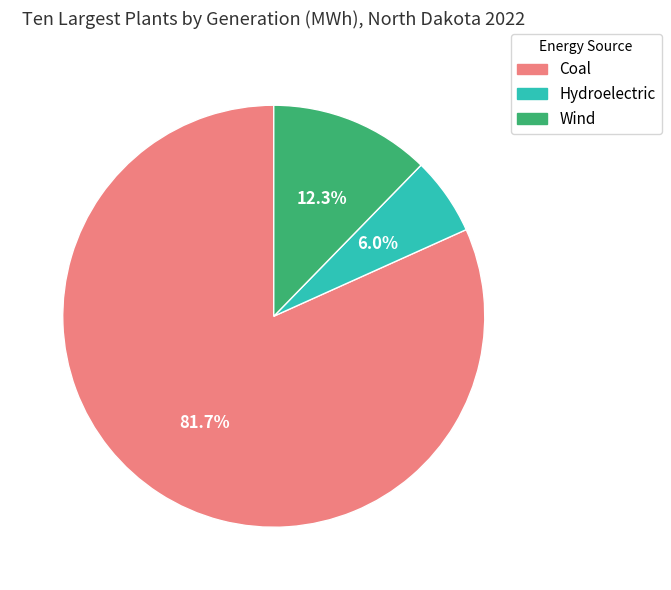

Is there a majority slice in this chart?

Yes